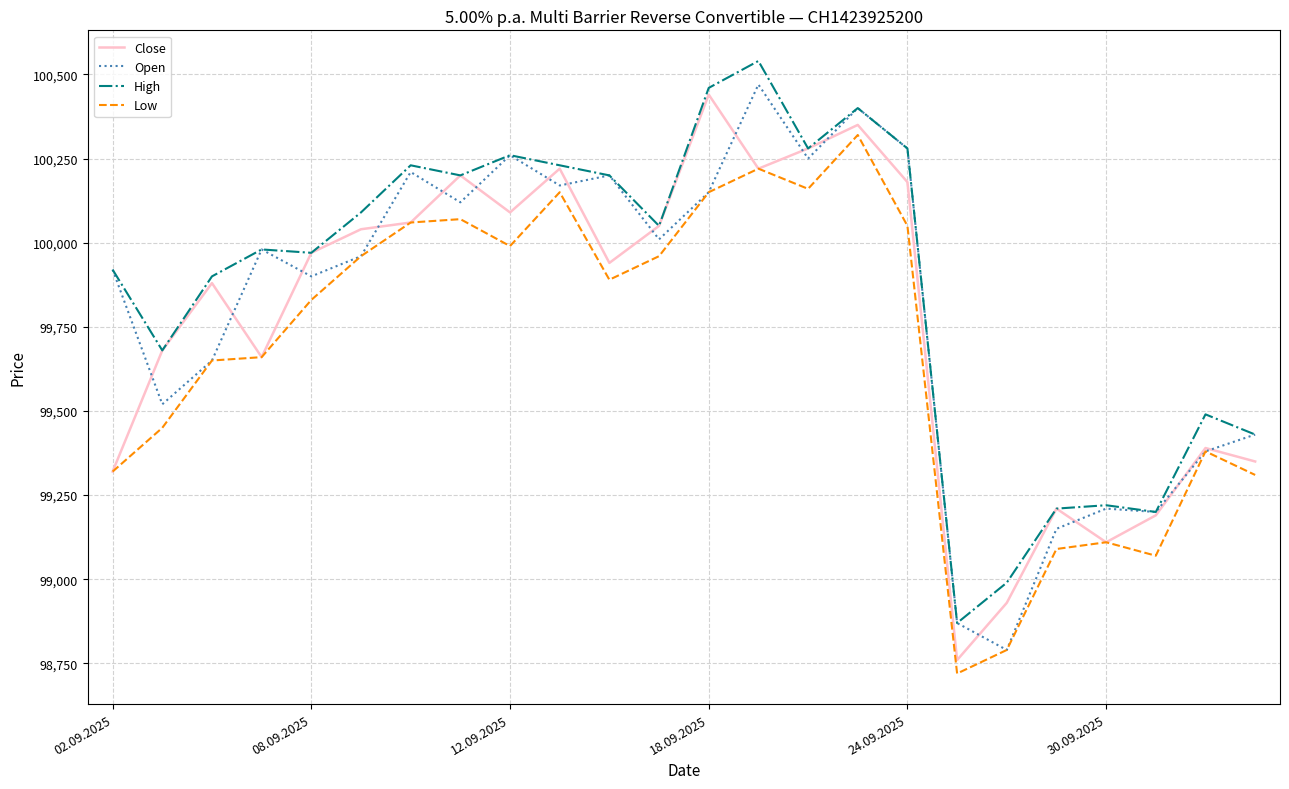

List the series in order of their overall mean, lowest first.

Low, Close, Open, High